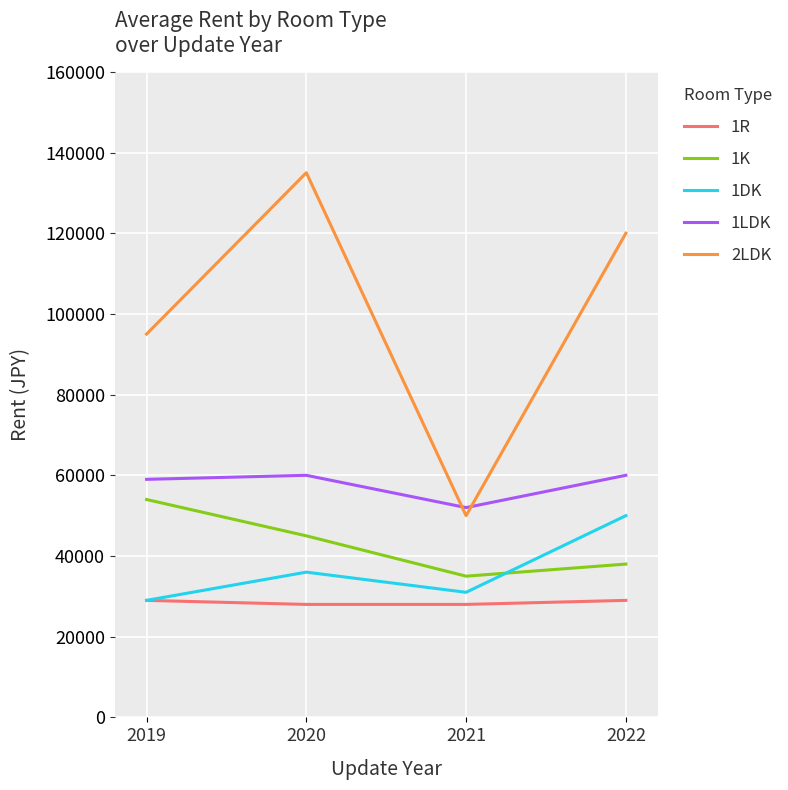

Which series changed the most between 2019 and 2022?

2LDK